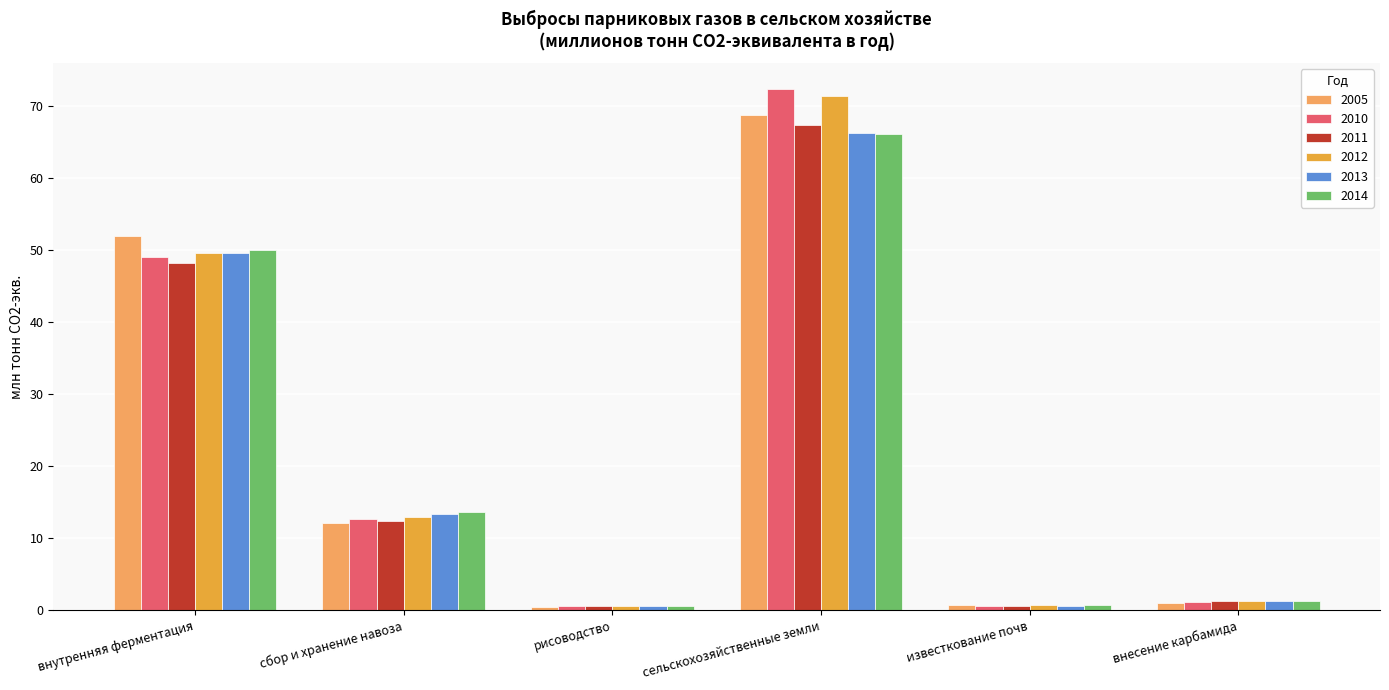

What is the total value across all series at сельскохозяйственные земли?

412.2